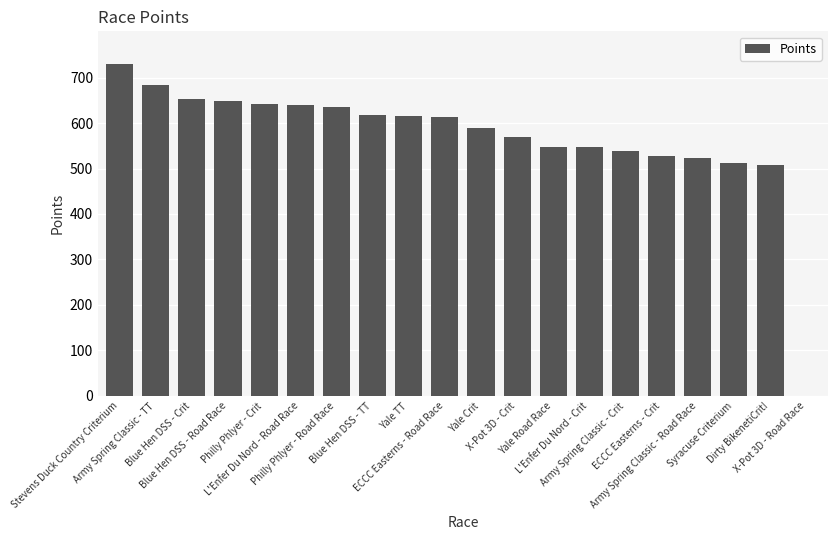

What is the sum of all values?

11340.7